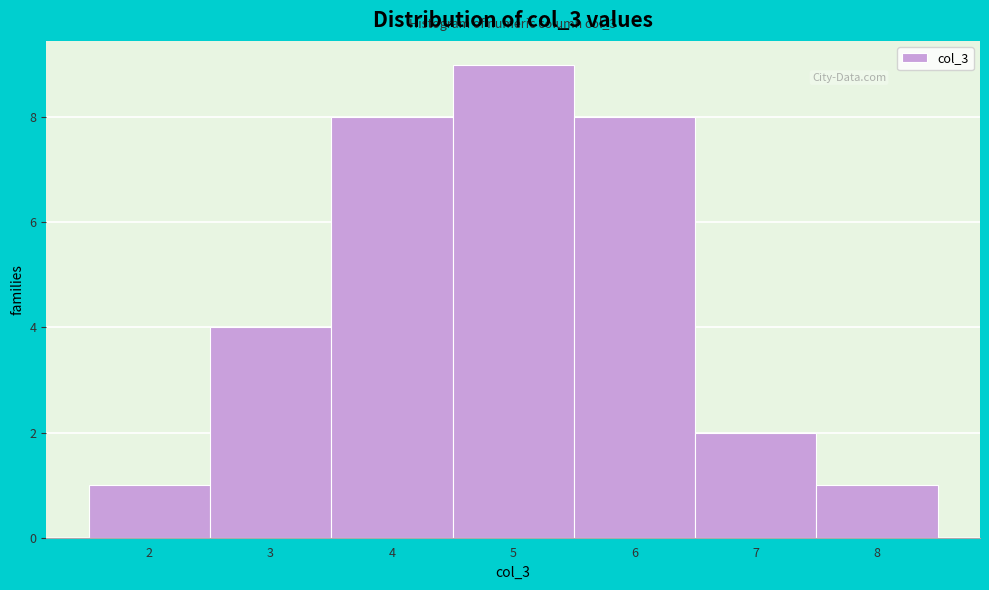

Which range on the x-axis has the tallest bar?

4.5 to 5.5